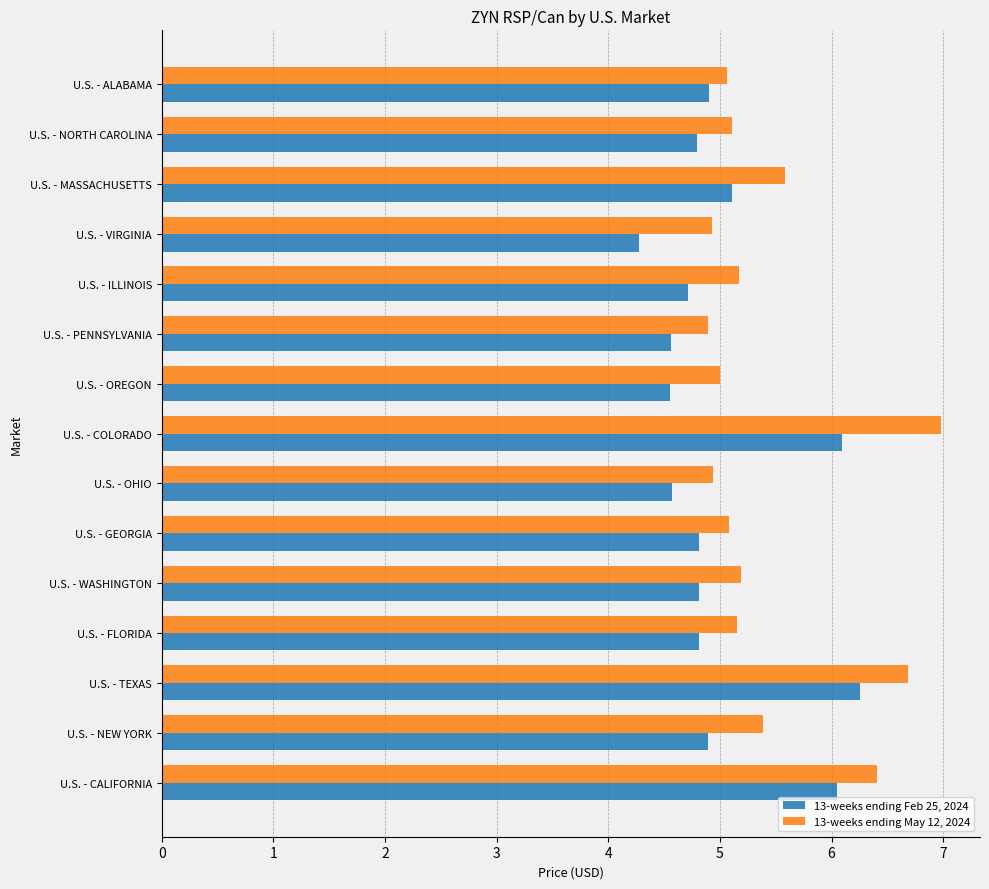

The 13-weeks ending May 12, 2024 series shows 2.7 at U.S. - GEORGIA. True or false?

False